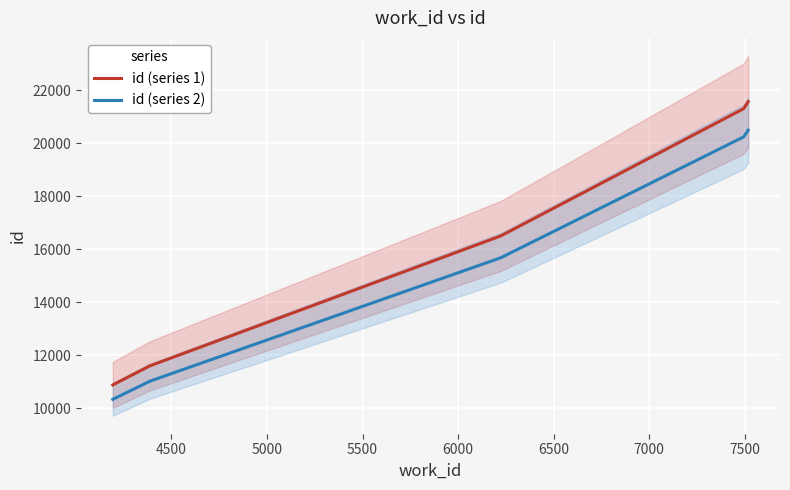

Which series changed the most between 5000 and 5500?

id (series 1)